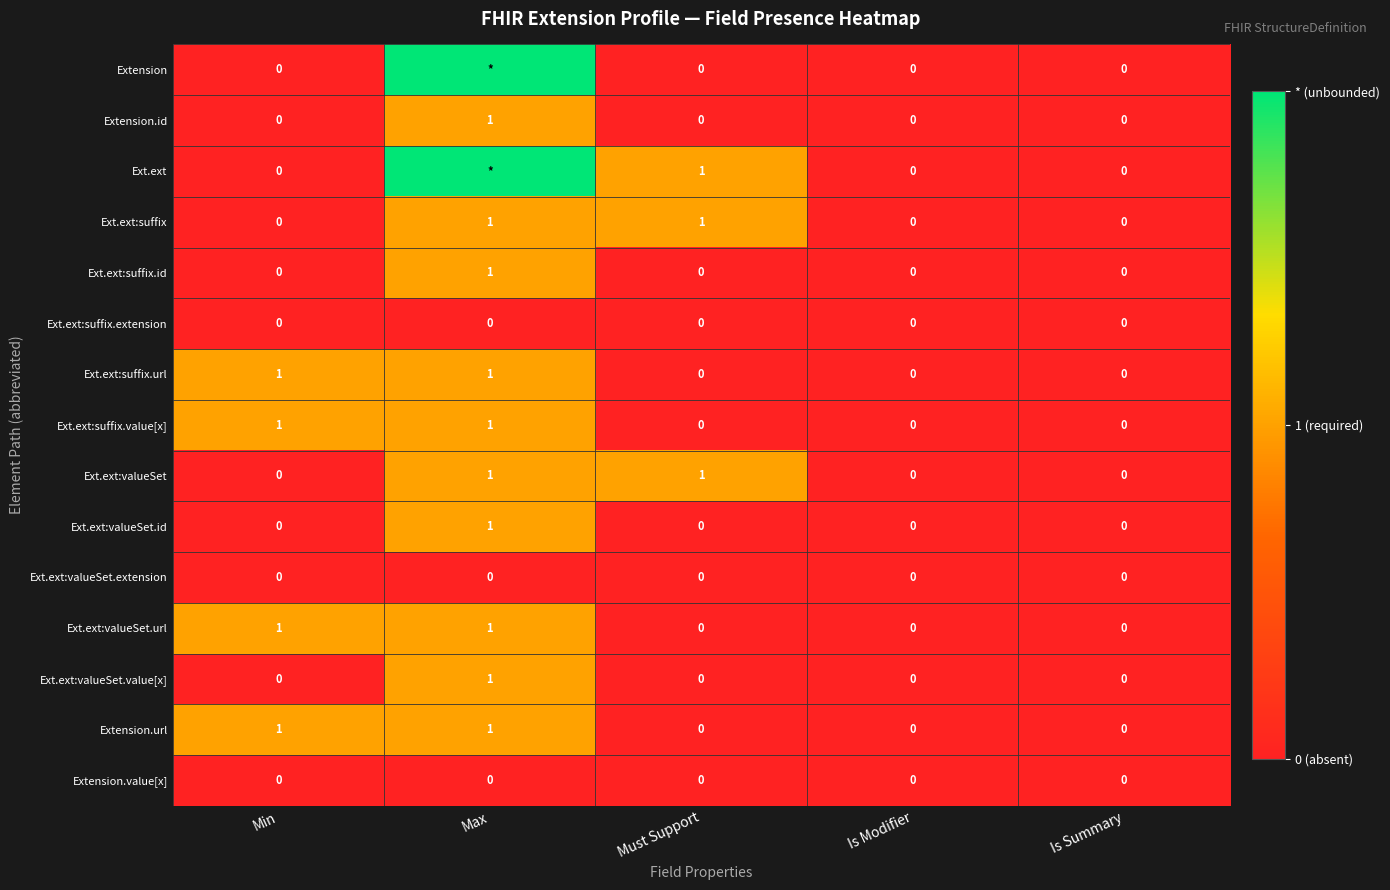

True or false: Ext.ext:suffix.value[x] has a value of 0 at Is Summary.

True